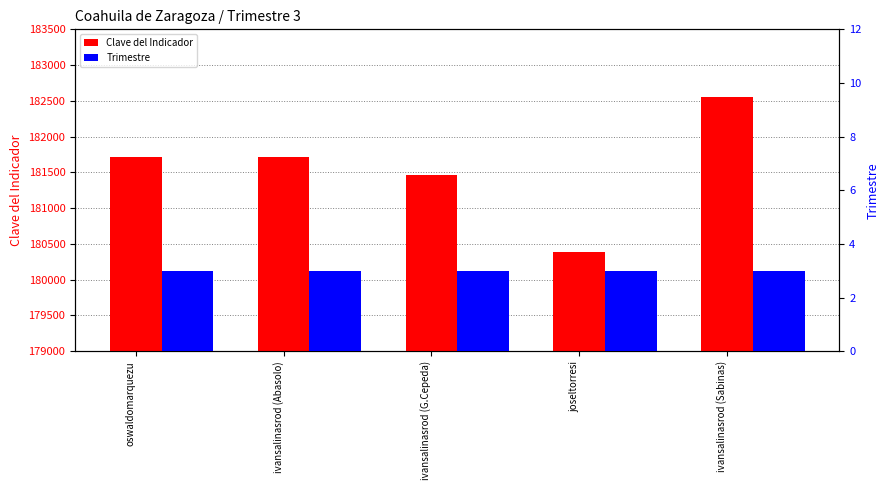

At which label does Clave del Indicador reach its minimum?

joseltorresi